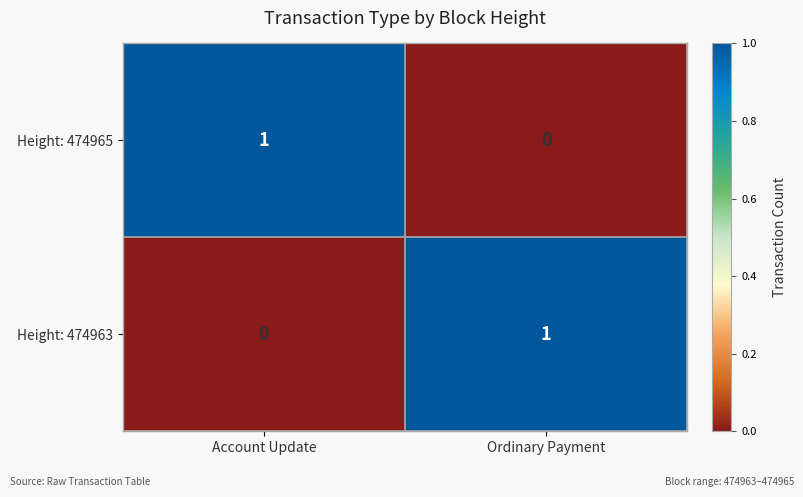

Count the number of categories in the chart.

2